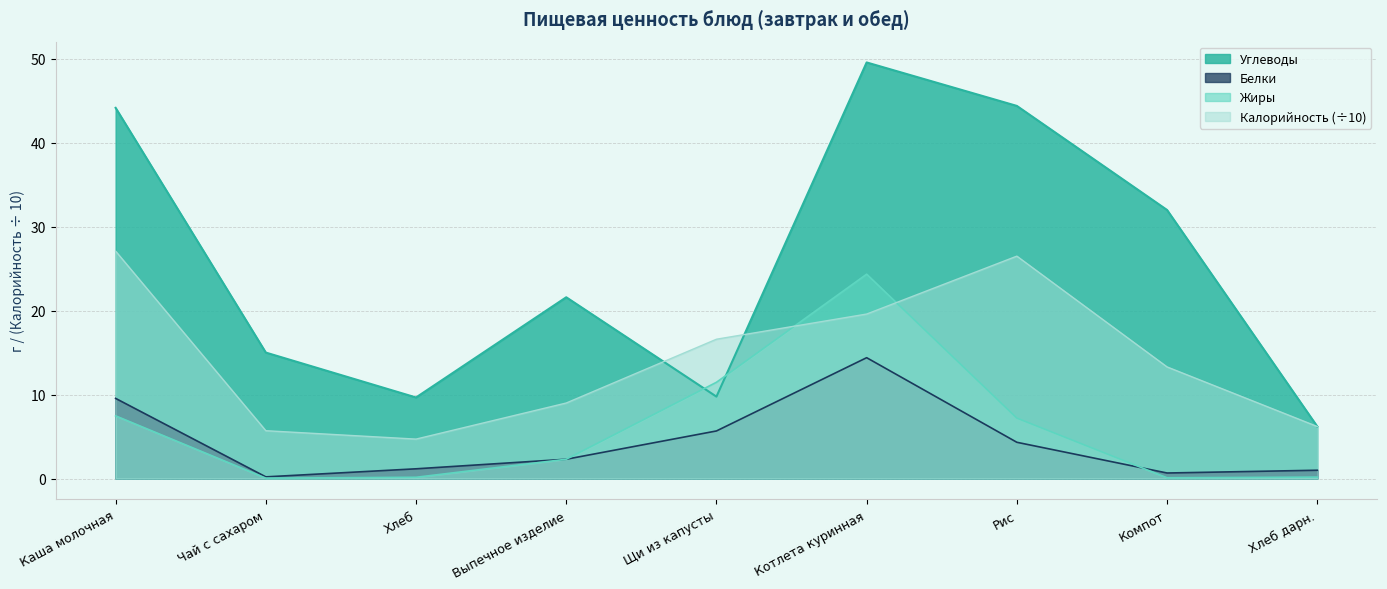

List the series in order of their peak value, lowest first.

Белки, Жиры, Калорийность (÷10), Углеводы